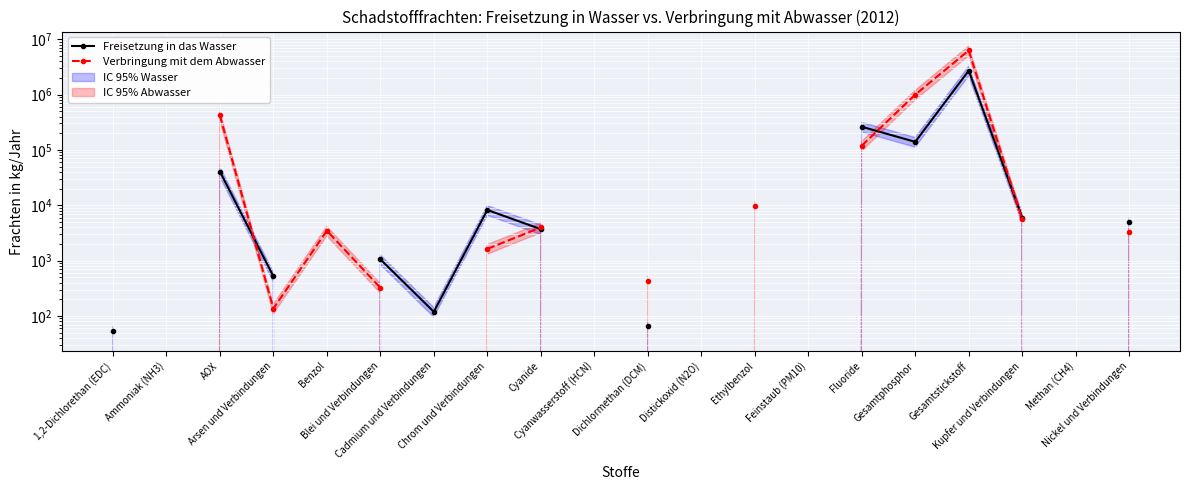

At which label does Freisetzung in das Wasser first exceed 8216?

AOX